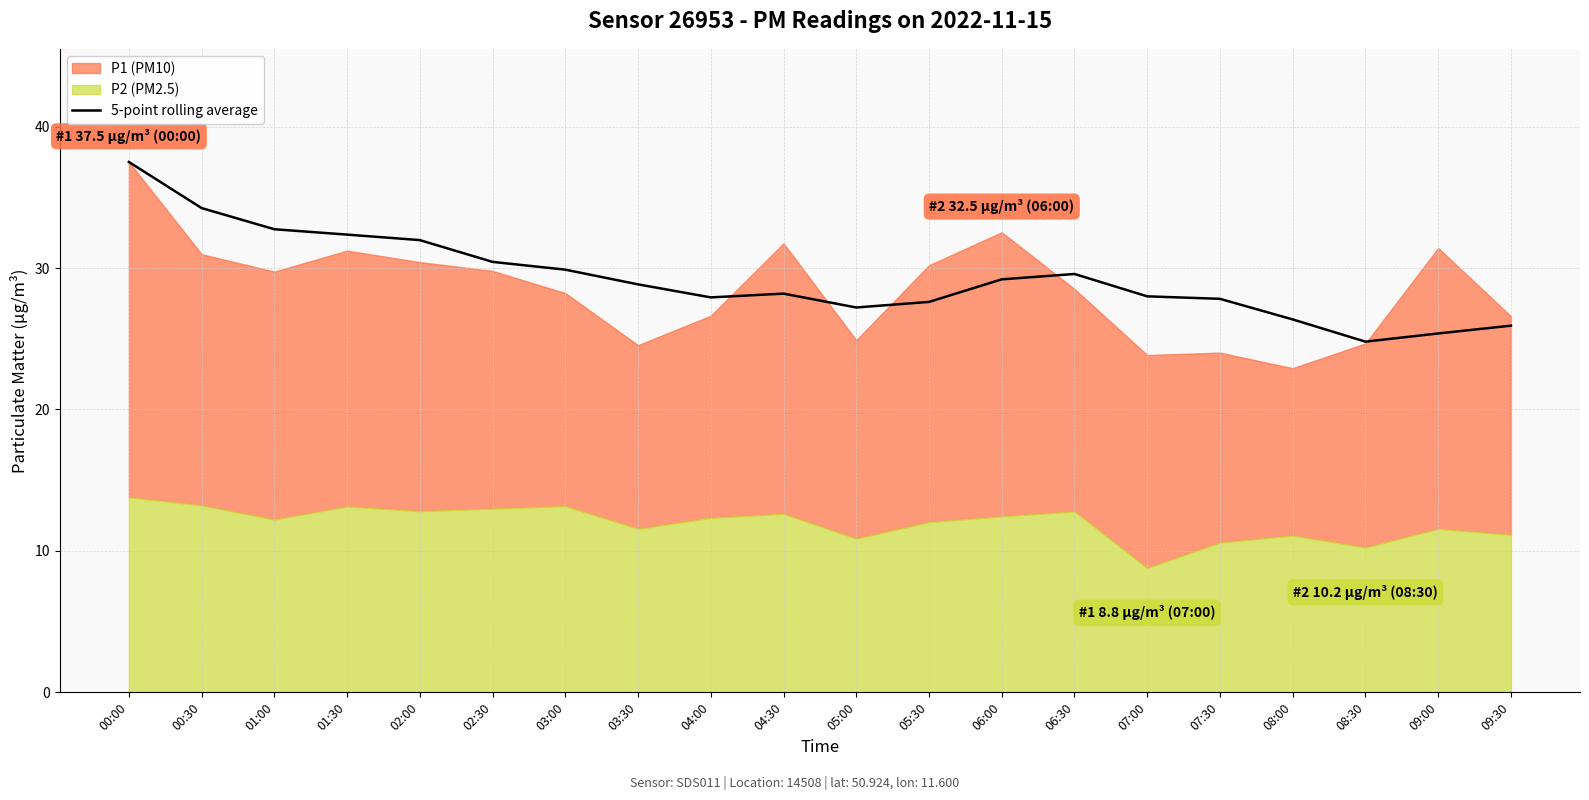

True or false: 5-point rolling average has a value of 49.9 at 00:00.

False